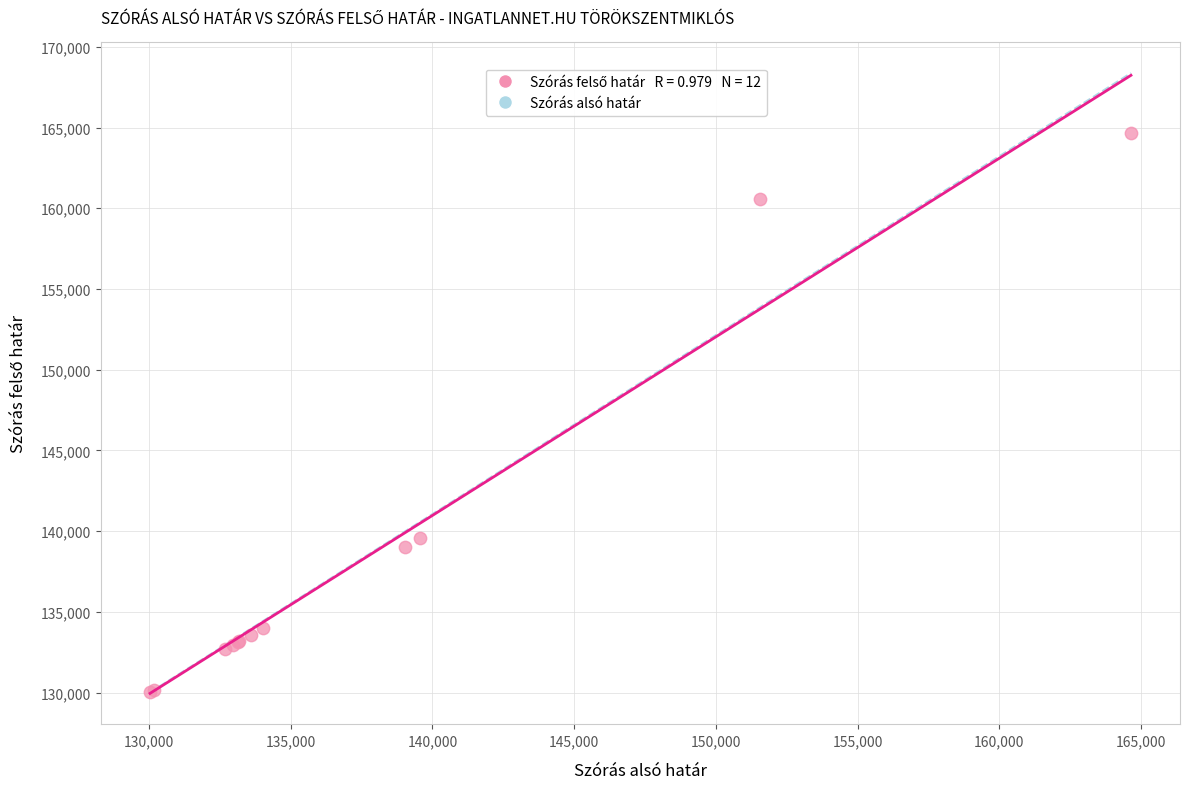

What Y value in the scatter plot is closest to 147343?

139556